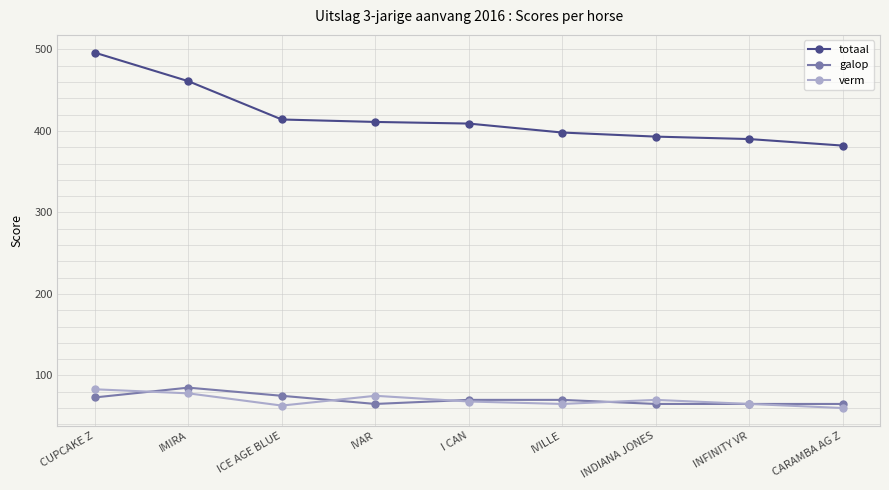

What position from the right is CUPCAKE Z?

9